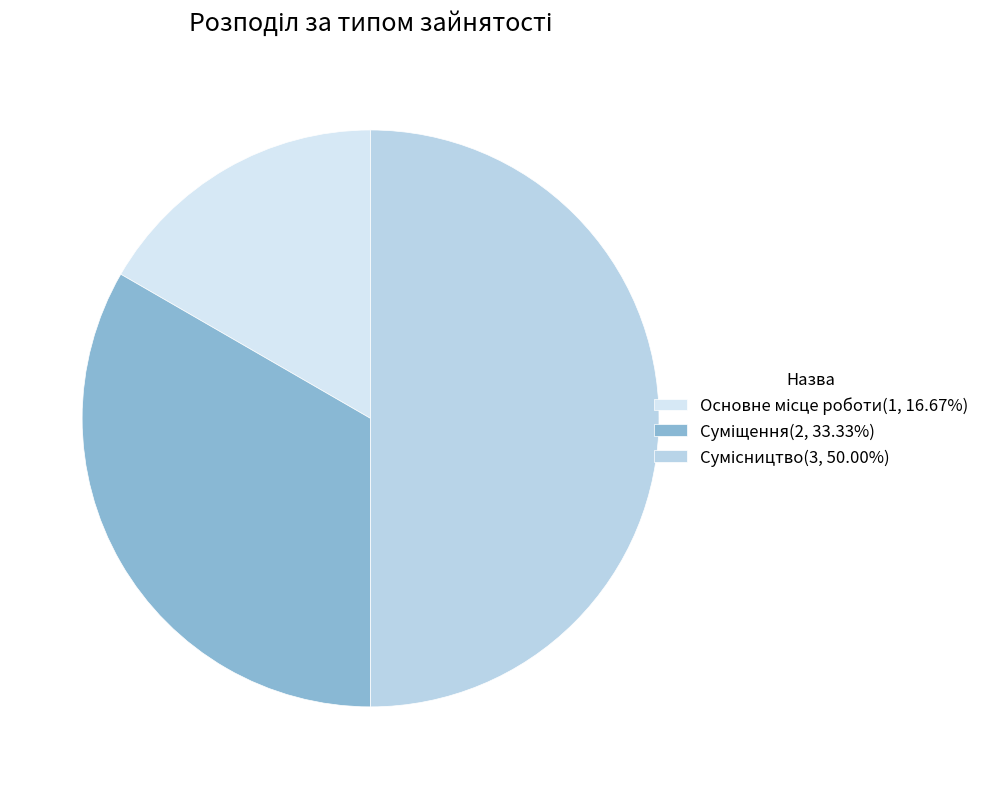

Between Основне місце роботи and Сумісництво, which is larger?

Сумісництво